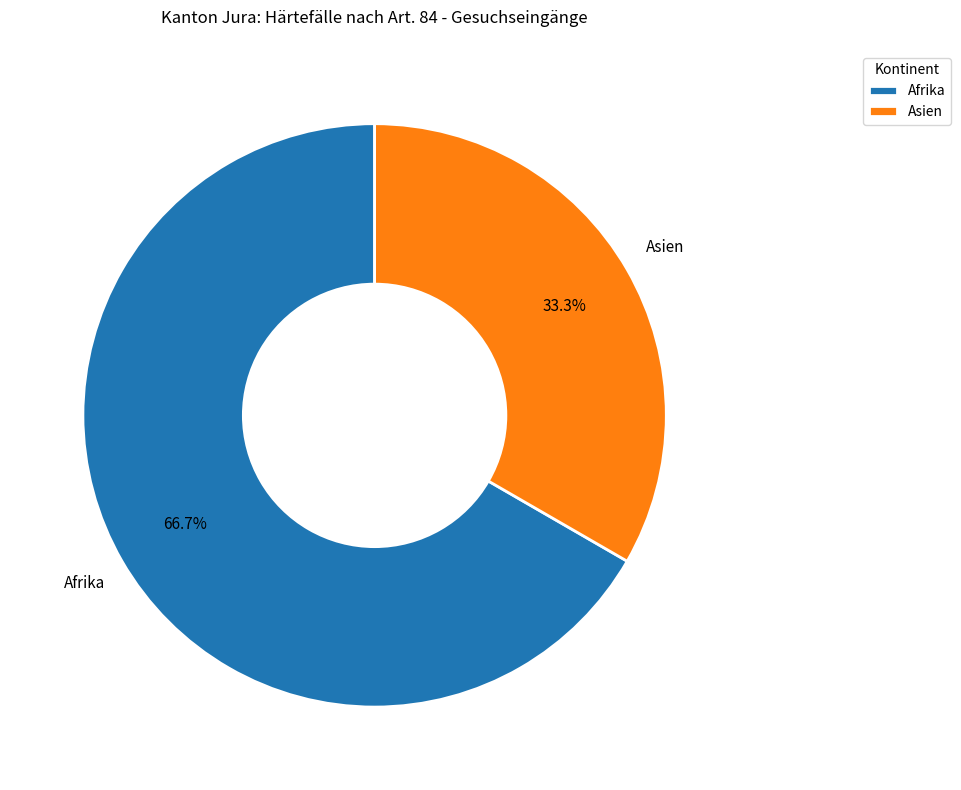

Is there a majority slice in this chart?

Yes